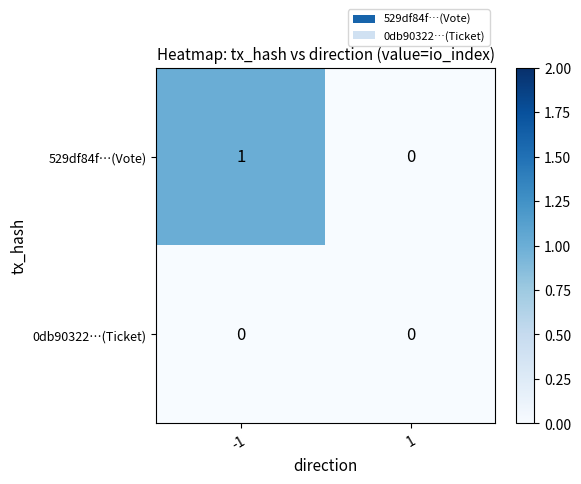

Rank the series by their average value, from highest to lowest.

529df84f…(Vote), 0db90322…(Ticket)